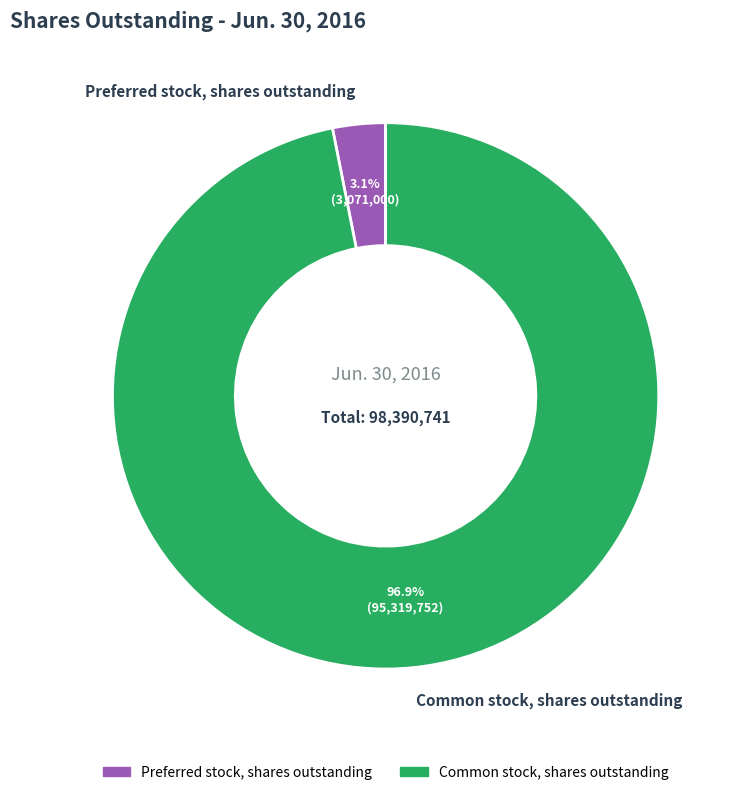

What is the total percentage of Preferred stock, shares outstanding and Common stock, shares outstanding?

100.0%